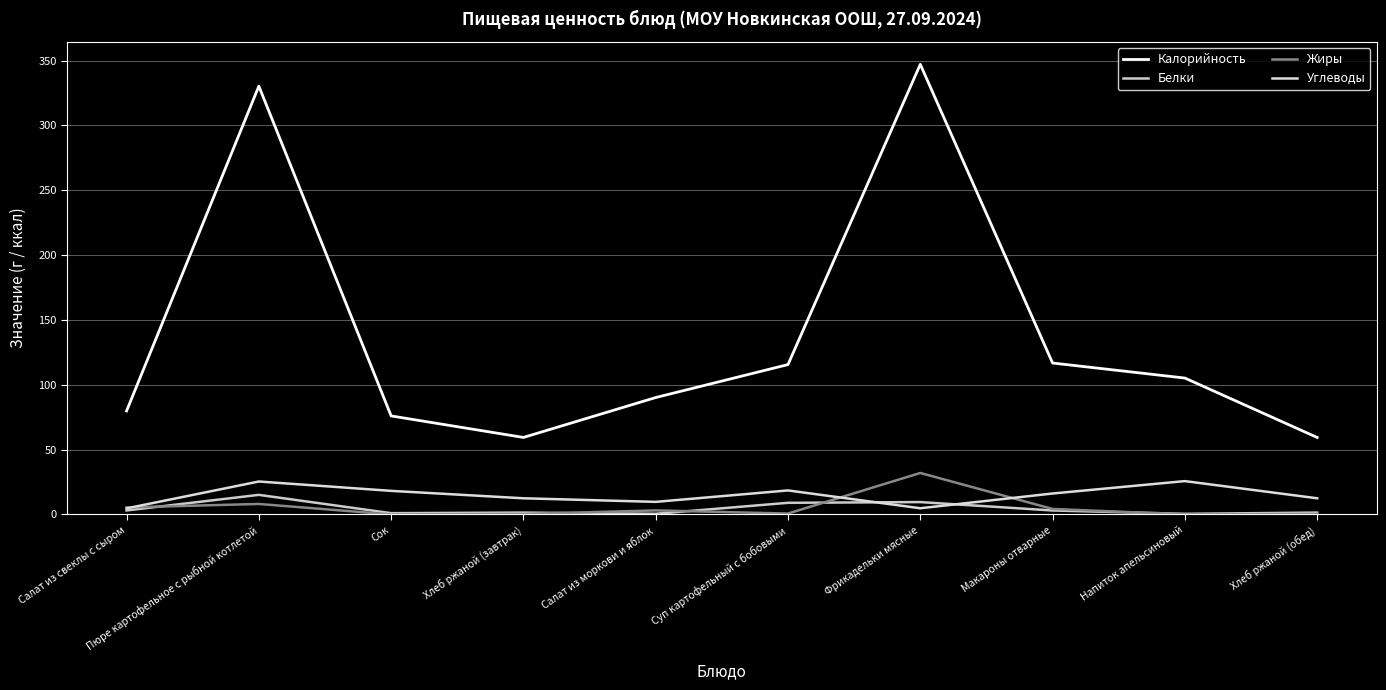

Is the value of Жиры at Пюре картофельное с рыбной котлетой greater than the value of Калорийность at Пюре картофельное с рыбной котлетой?

No